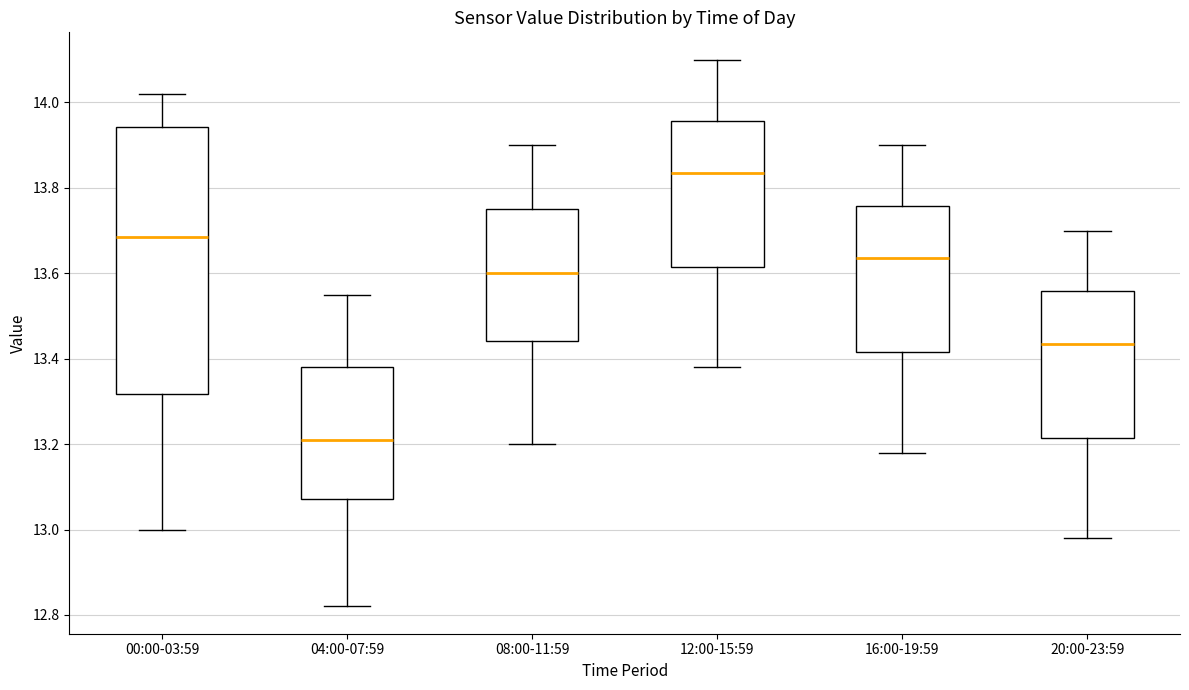

Where does the lower whisker of the box for 08:00-11:59 end on the y-axis? The values are not printed on the chart, so give them approximately, as read against the axis.

13.20